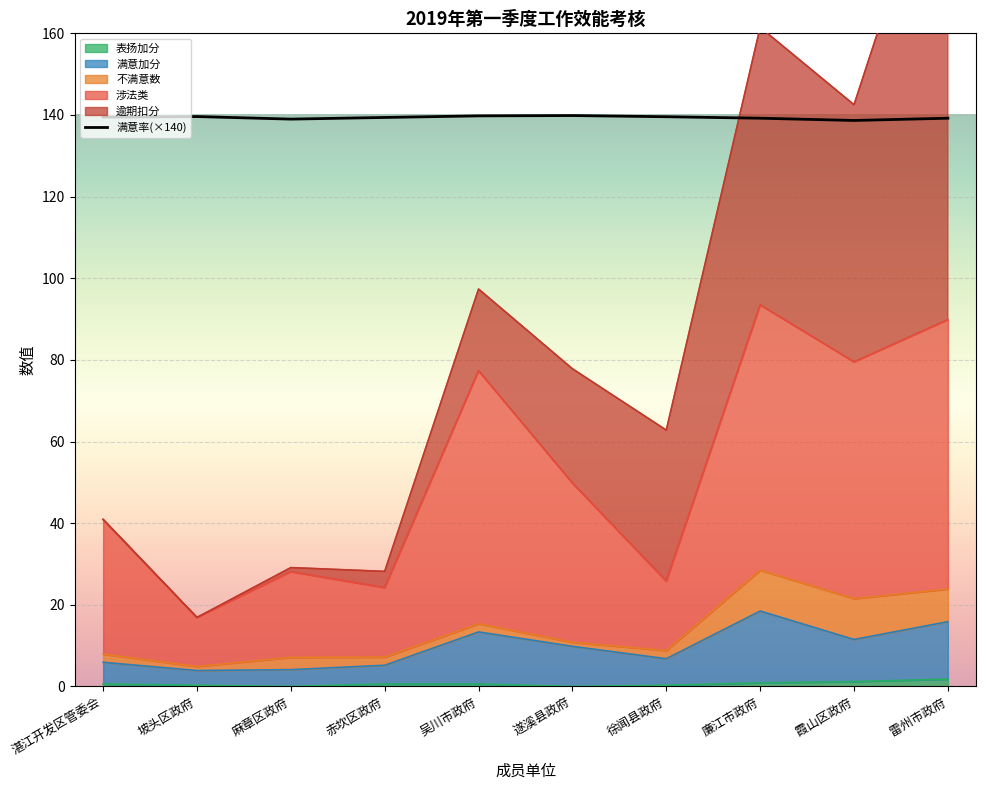

At which label does 满意加分 reach its peak?

廉江市政府